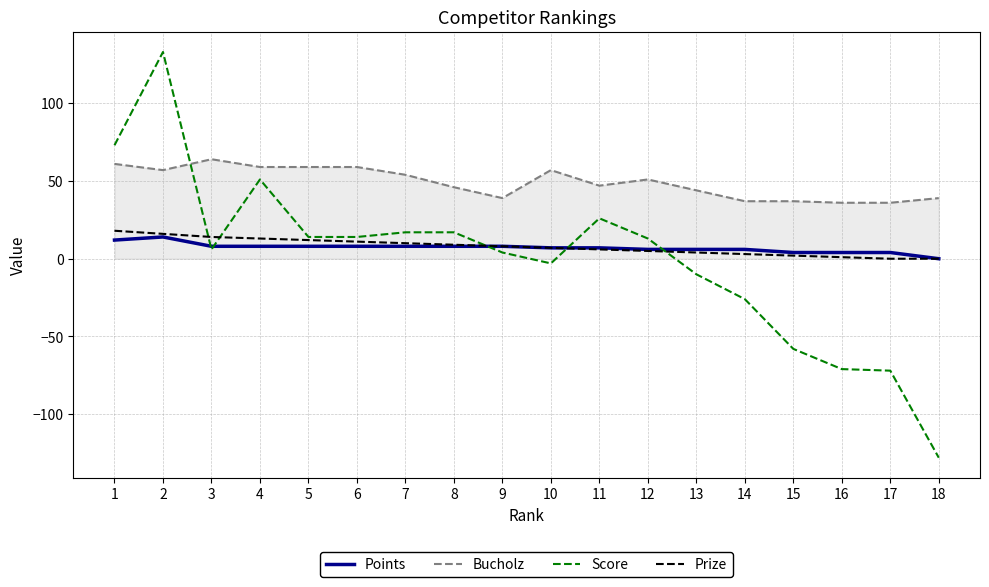

Which series has the largest total across all categories?

Bucholz